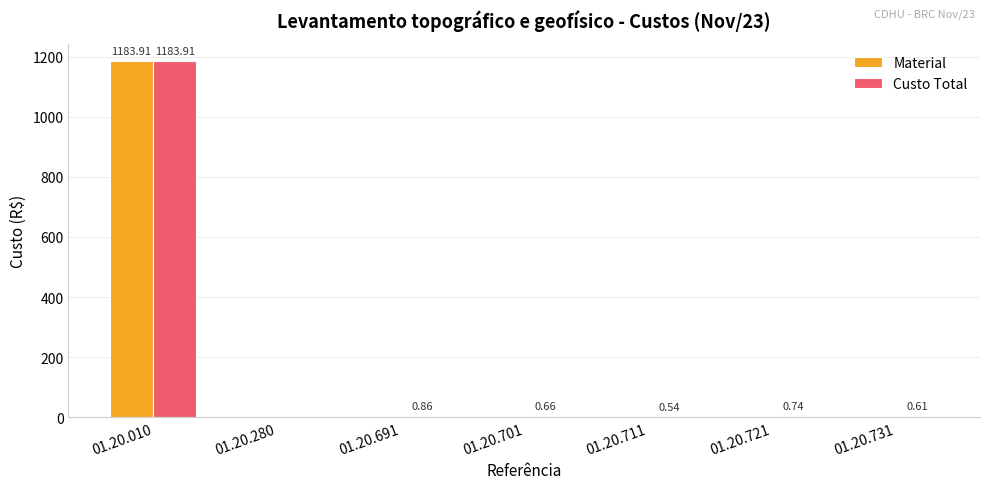

What is the total value across all series at 01.20.701?

1.0